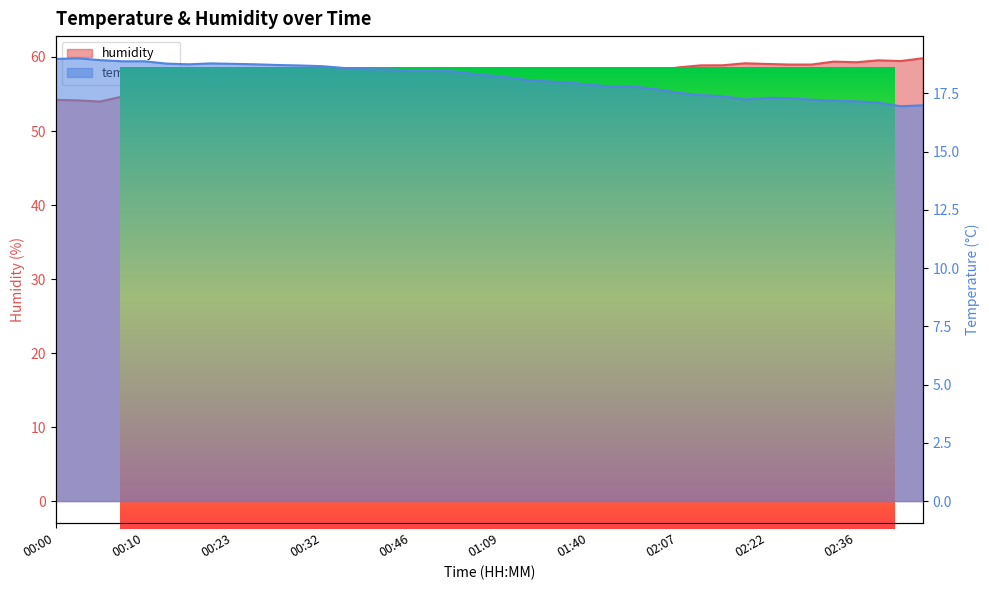

Which label corresponds to the largest value in the chart?

02:52